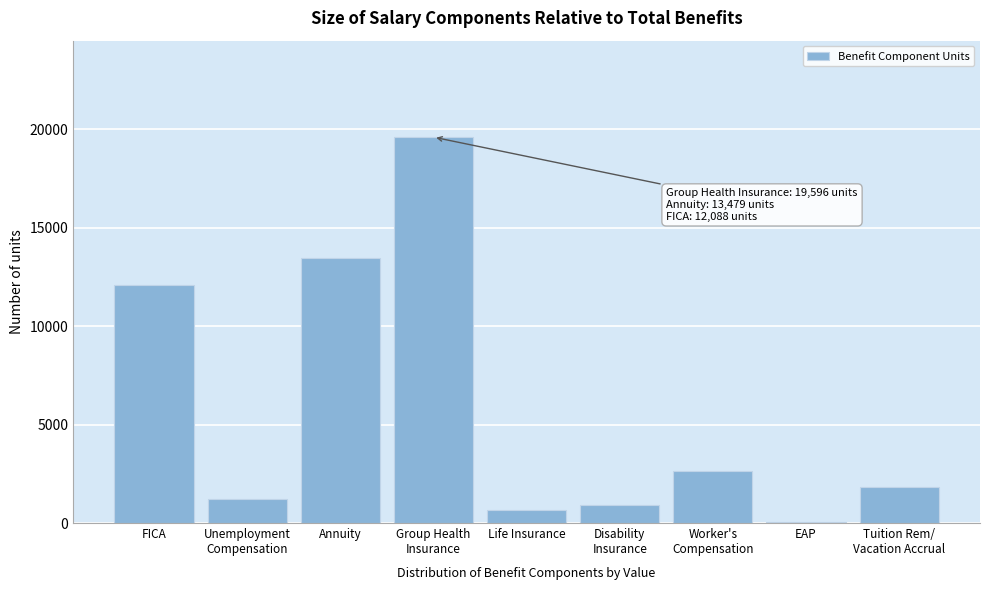

What is the greatest value displayed?

19596